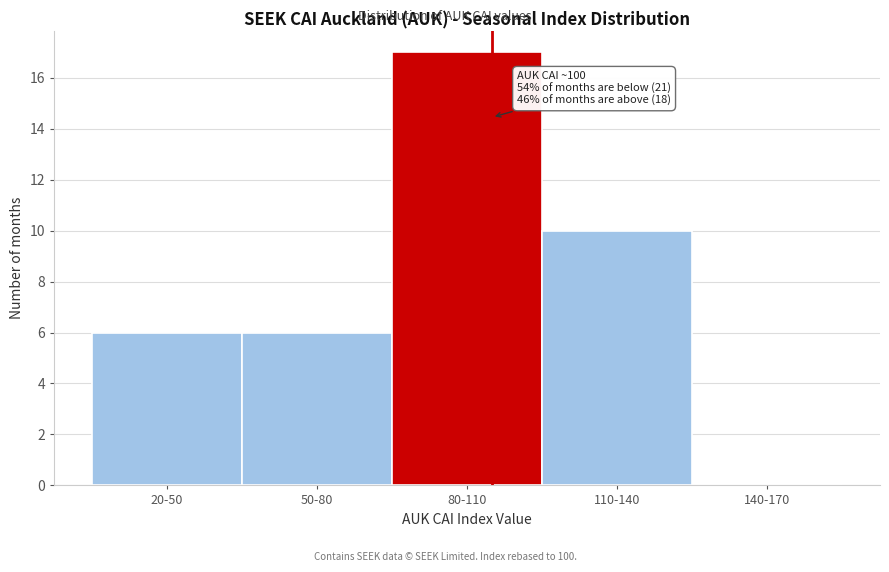

Which category has the highest value across all series?

80-110